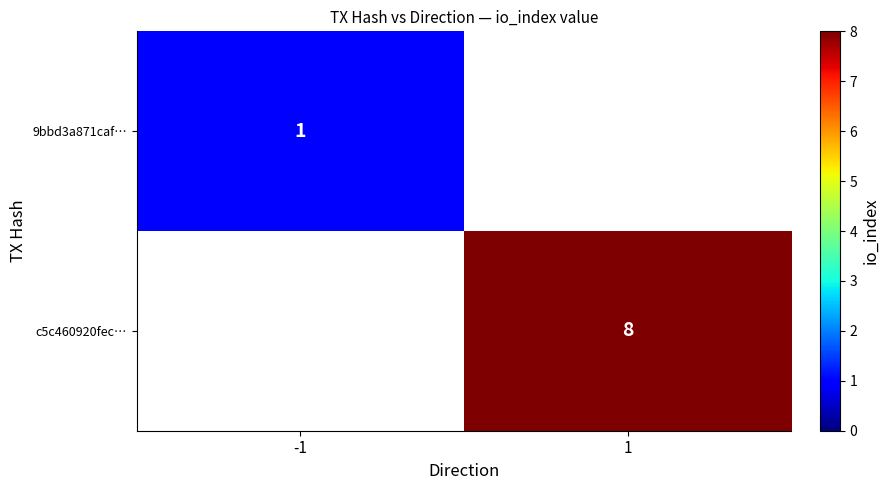

The 9bbd3a871caf… series shows 1 at -1. True or false?

True